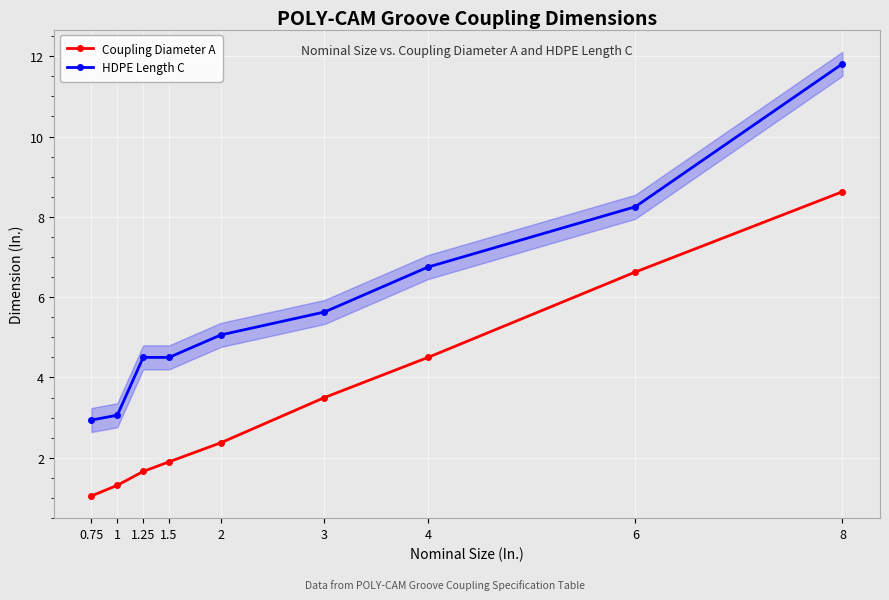

At which label does HDPE Length C reach its peak?

8